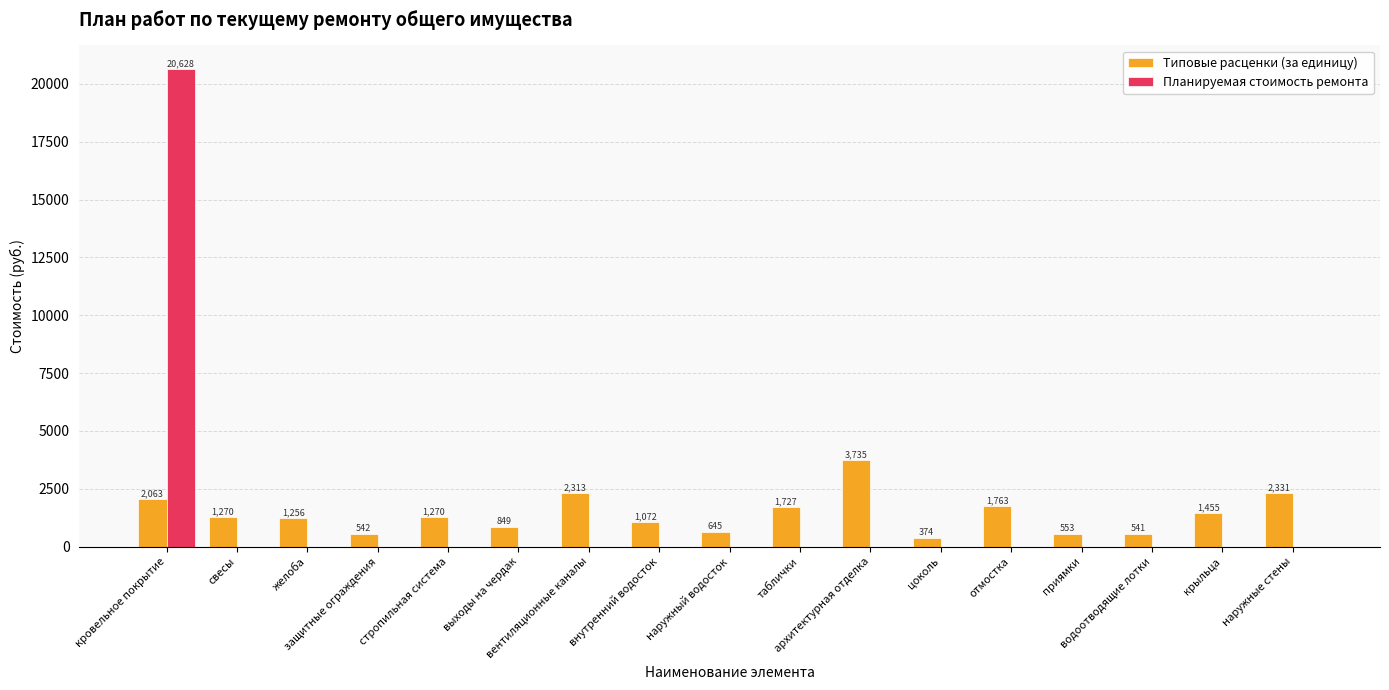

Which series has the largest total across all categories?

Типовые расценки (за единицу)